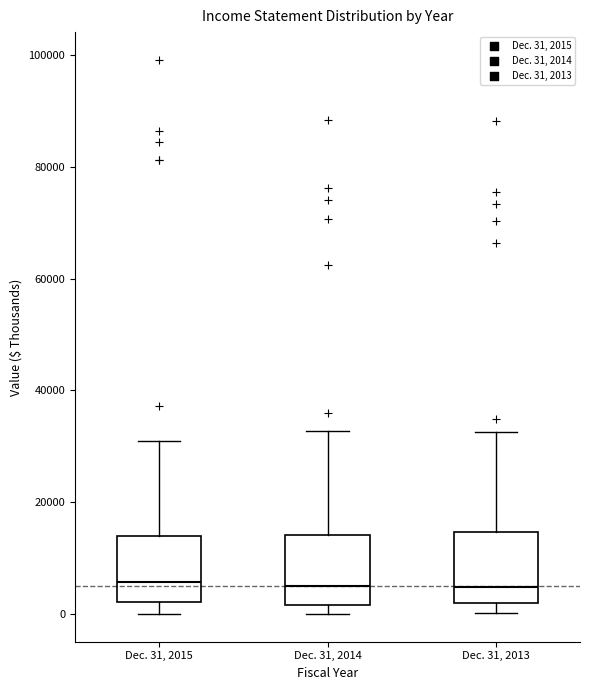

Where does the median line of the box for Dec. 31, 2015 sit on the y-axis? The values are not printed on the chart, so give them approximately, as read against the axis.

6000